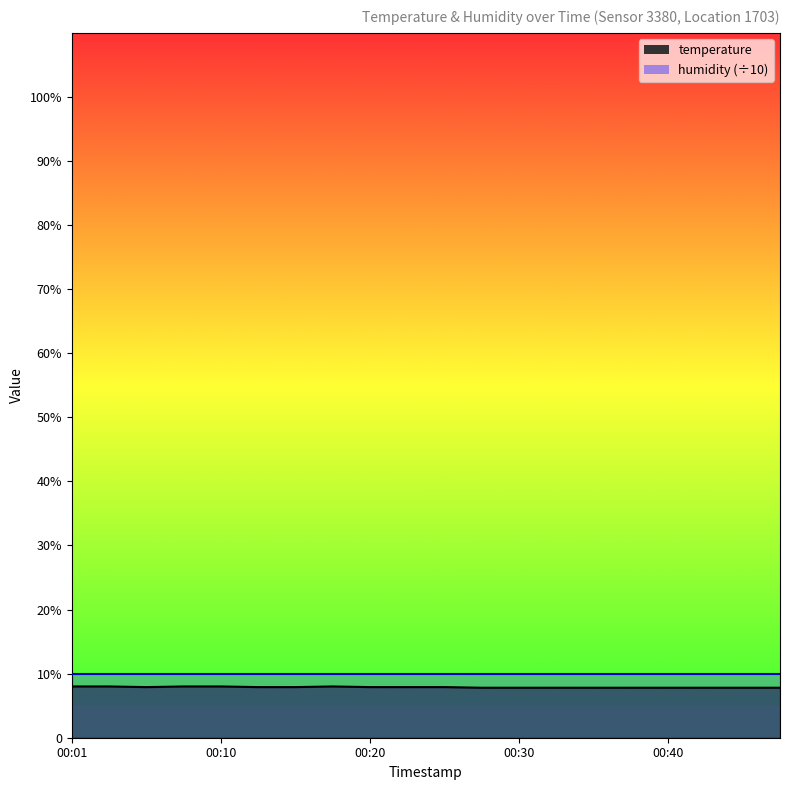

Which has a higher value, 00:10 or 00:15?

00:10